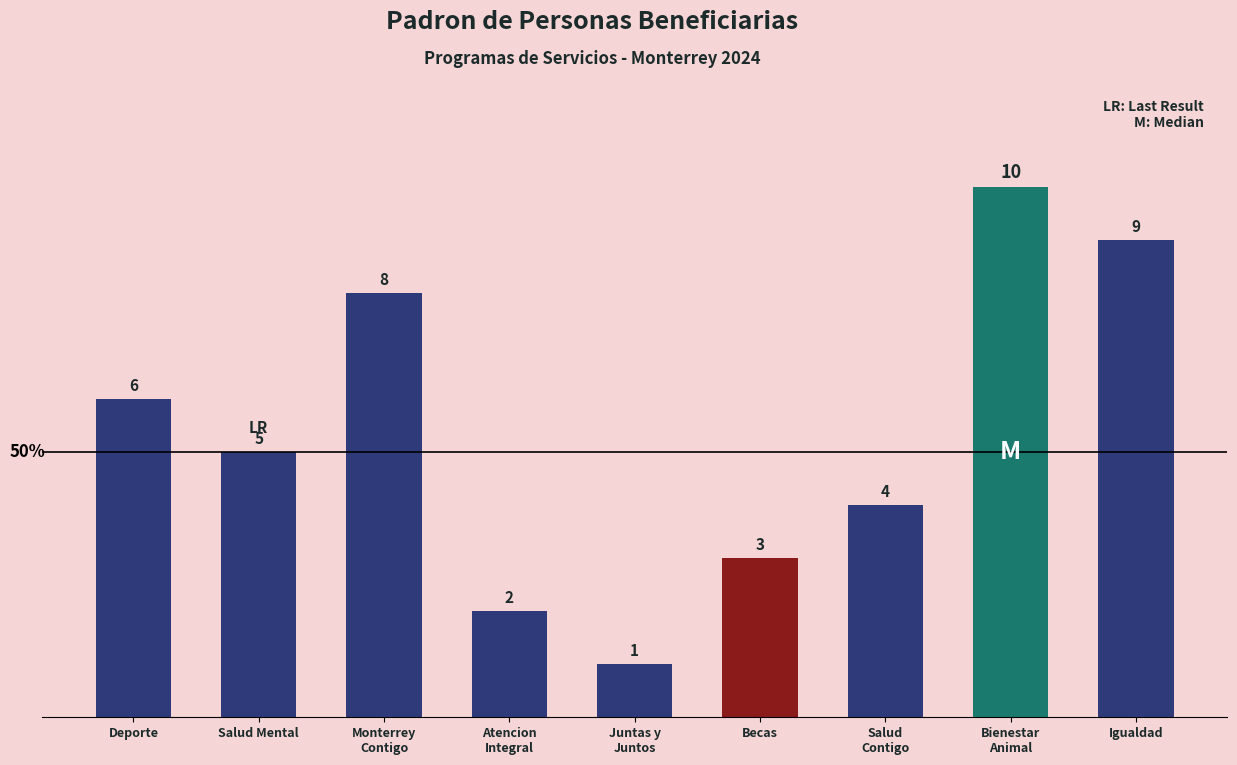

Is it true that the value at Deporte is 4?

False